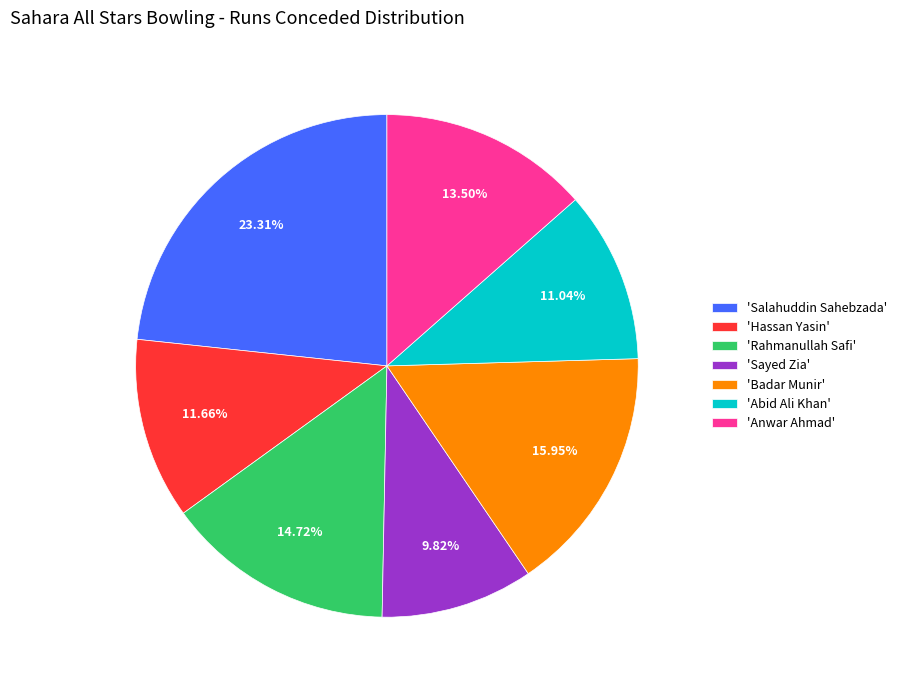

Between 'Salahuddin Sahebzada' and 'Badar Munir', which is larger?

'Salahuddin Sahebzada'